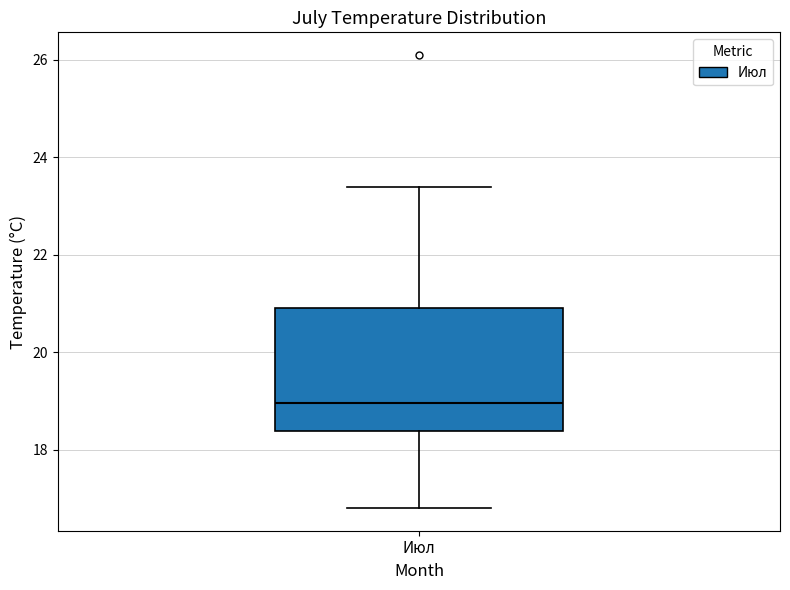

Where is the upper edge of the box for Июл on the y-axis? The values are not printed on the chart, so give them approximately, as read against the axis.

21.0